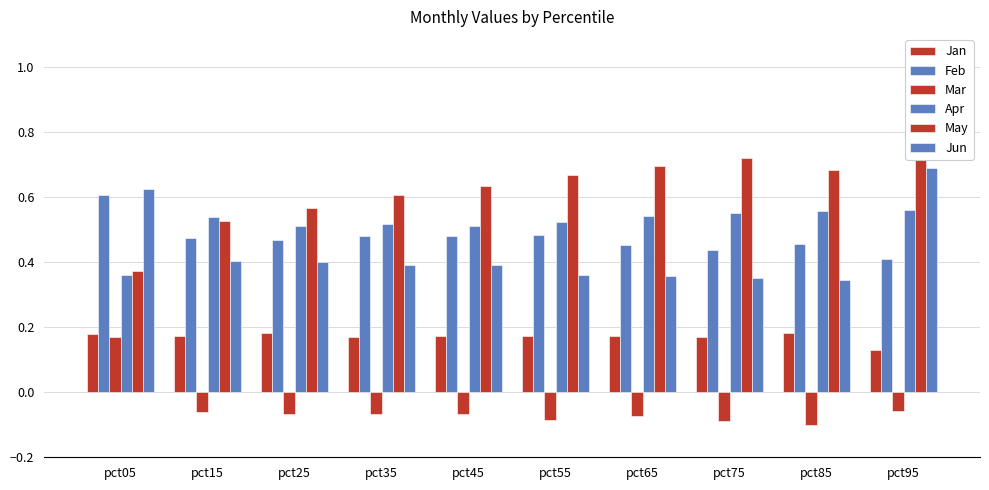

The Feb series shows 0.2 at pct25. True or false?

False